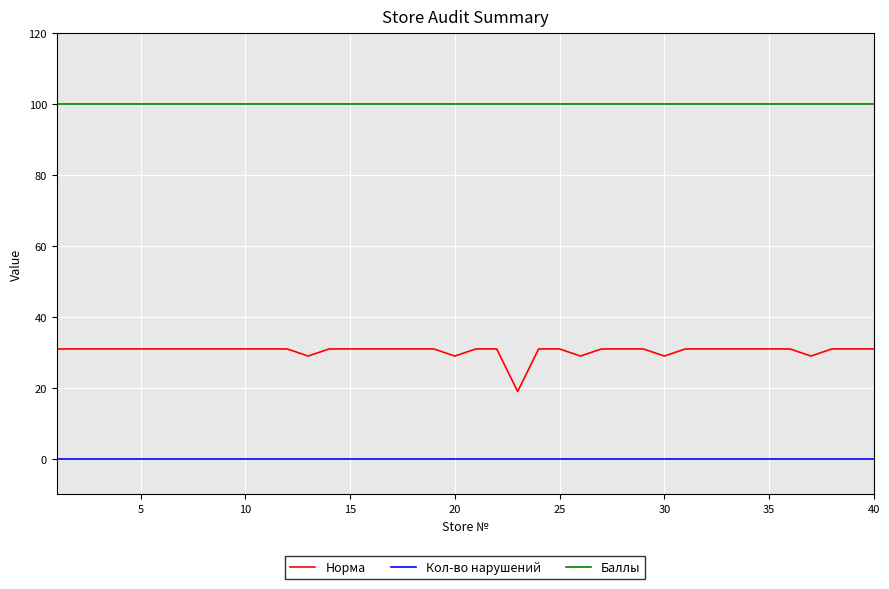

Which series has the largest total across all categories?

Баллы